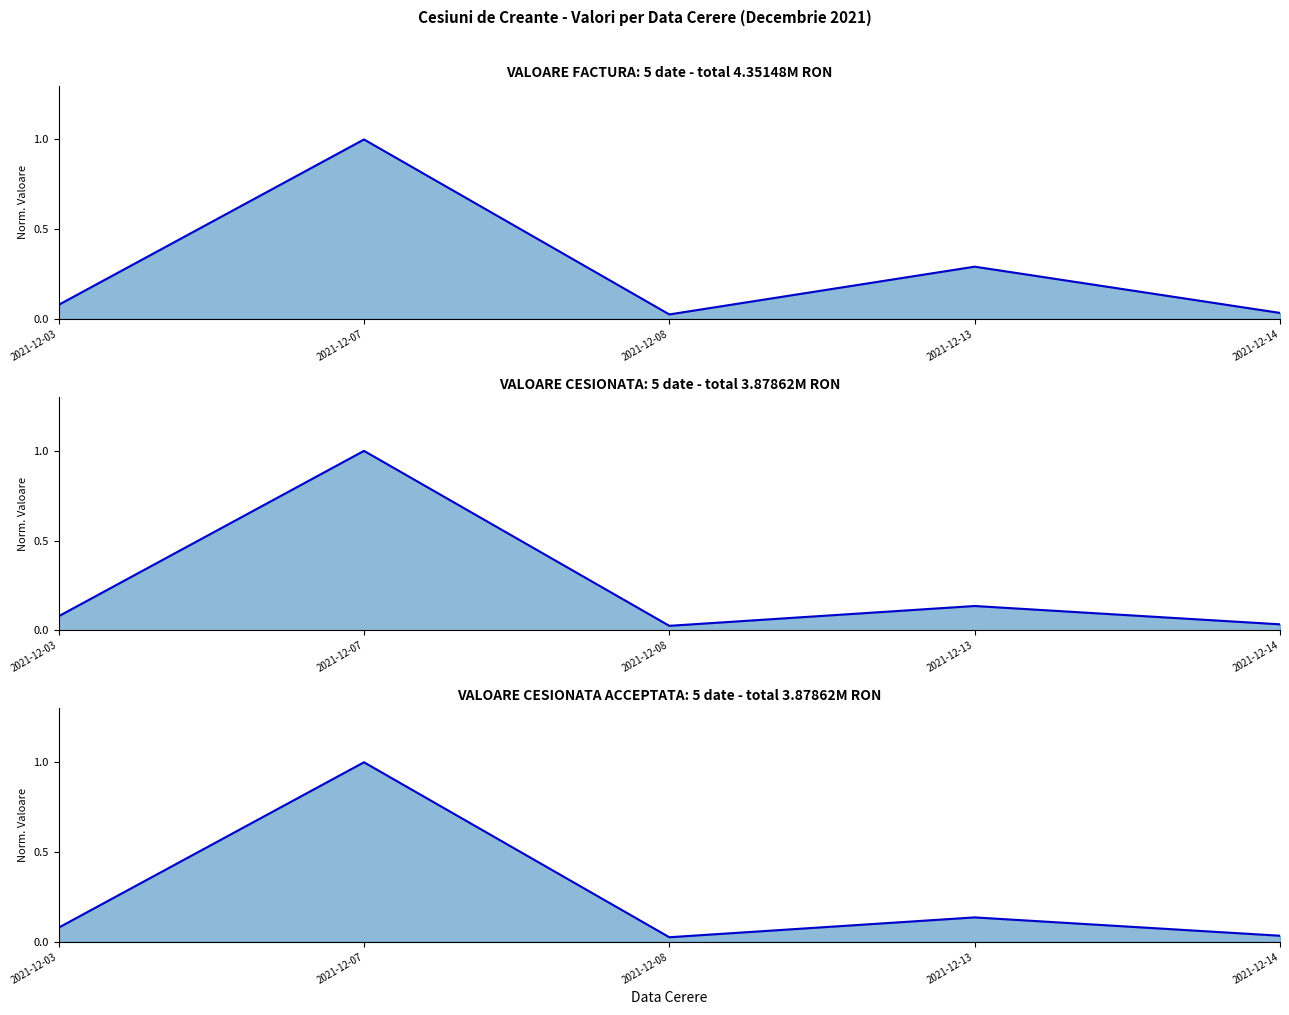

What is the sum of all VALOARE CESIONATA line values?

1.3